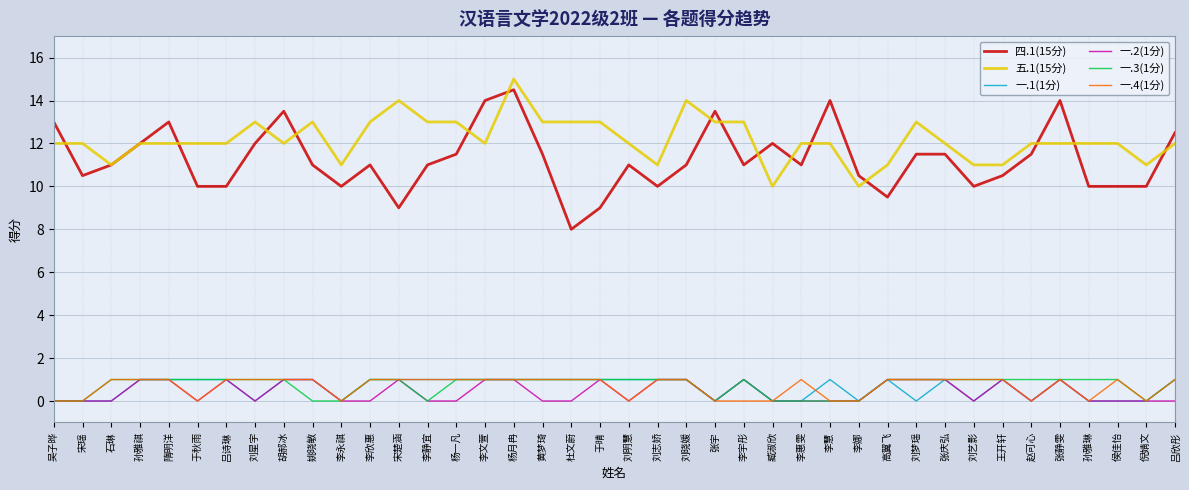

What position from the right is 吴子晔?

40